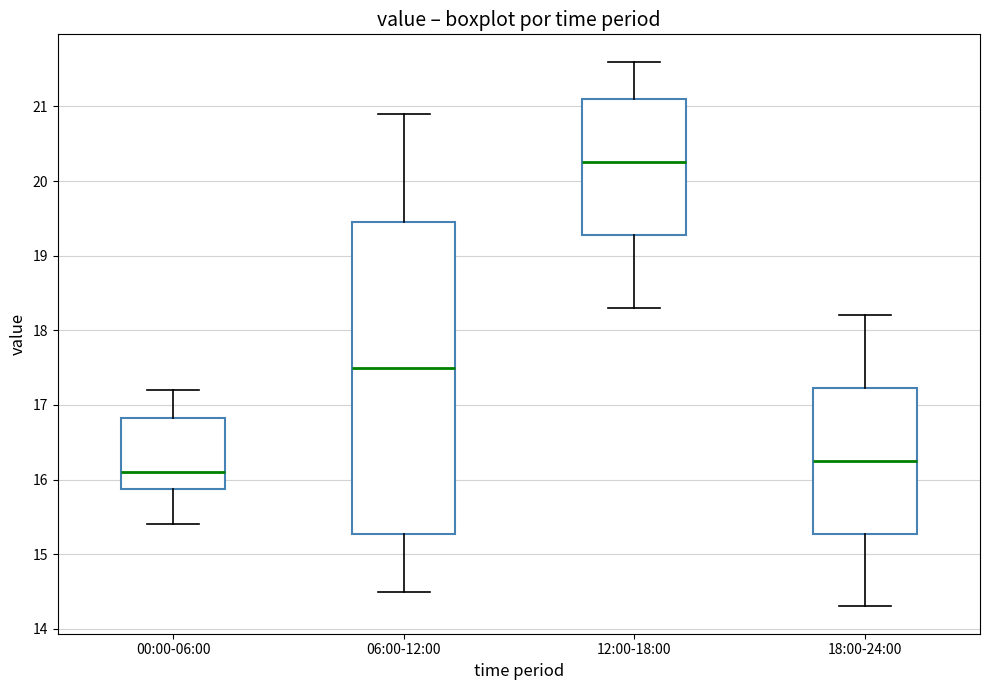

Comparing the boxes themselves (not the whiskers), which one is the tallest?

06:00-12:00